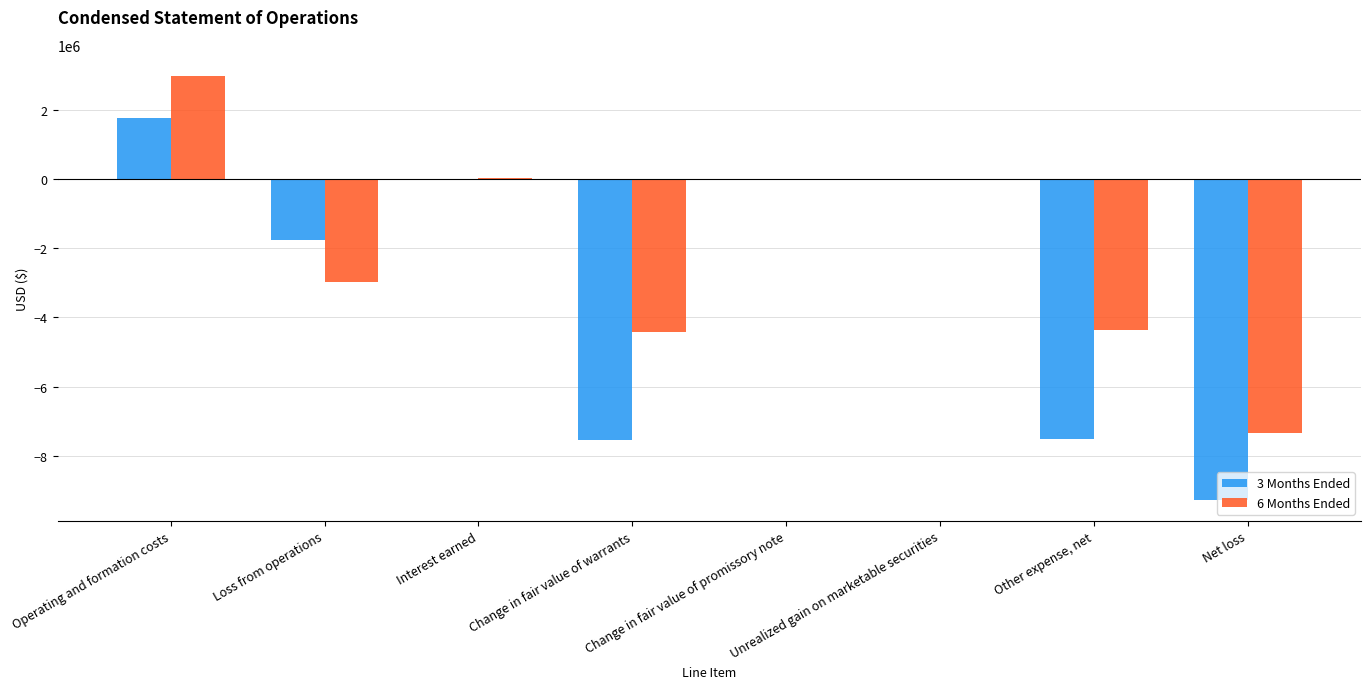

Is the value of 3 Months Ended at Operating and formation costs greater than the value of 6 Months Ended at Change in fair value of promissory note?

Yes